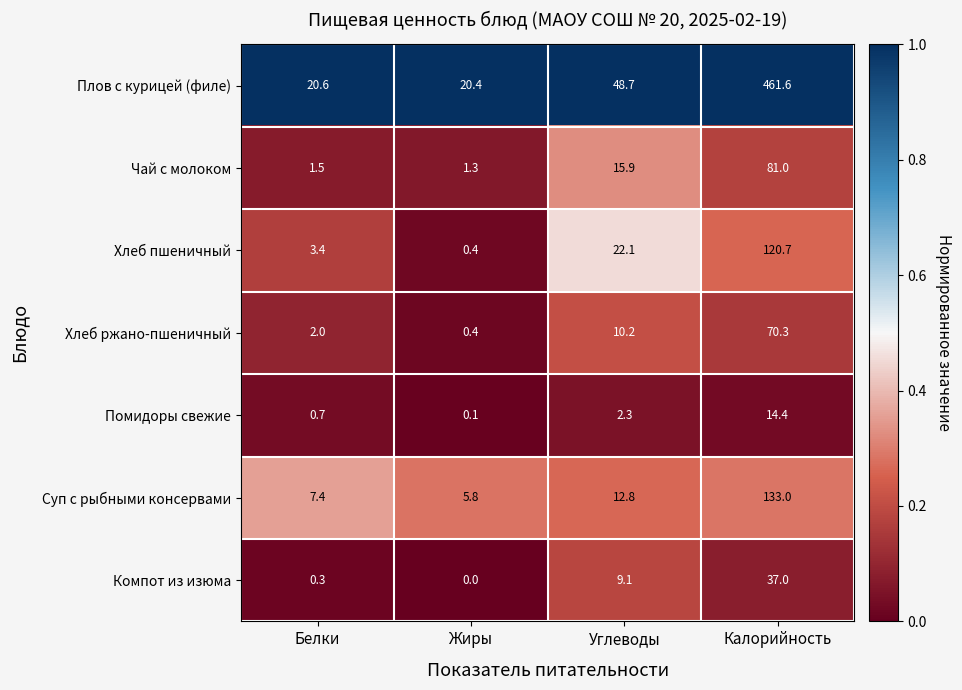

Reading left to right, transcribe all the data shown in this chart.

Плов с курицей (филе): 20.6	20.4	48.7	461.6
Чай с молоком: 1.5	1.3	15.9	81.0
Хлеб пшеничный: 3.4	0.4	22.1	120.7
Хлеб ржано-пшеничный: 2.0	0.4	10.2	70.3
Помидоры свежие: 0.7	0.1	2.3	14.4
Суп с рыбными консервами: 7.4	5.8	12.8	133.0
Компот из изюма: 0.3	0.0	9.1	37.0